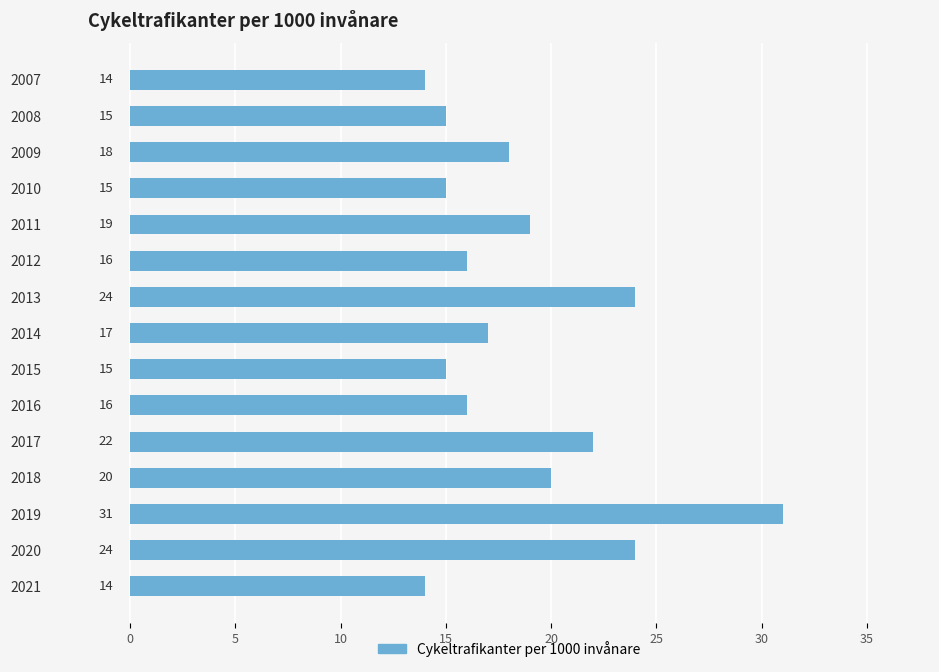

What is the value of the 8th bar from the top?

17